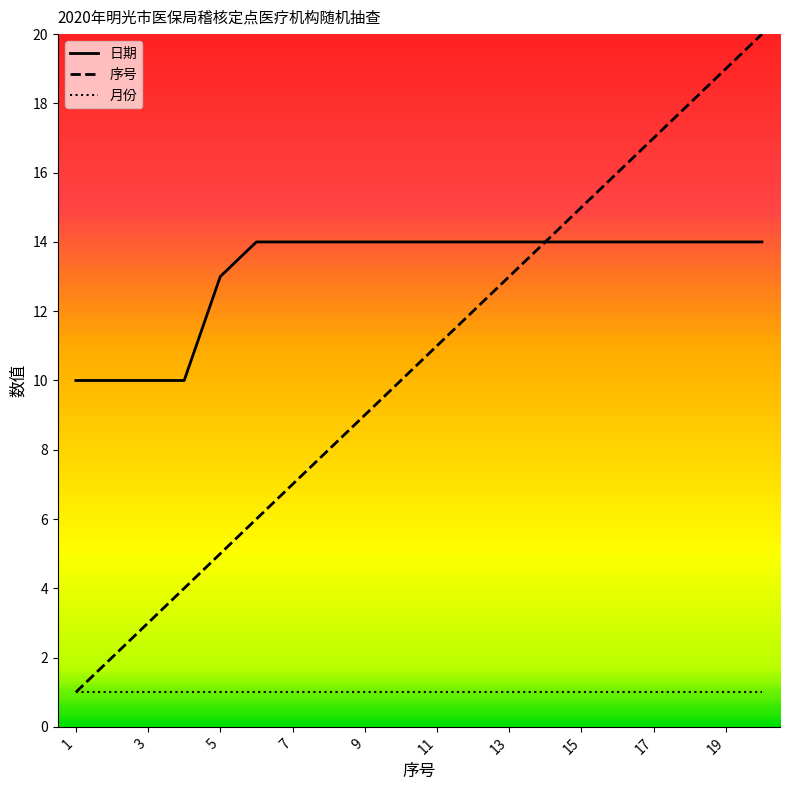

Where is 月份 nearest to the value 1?

1